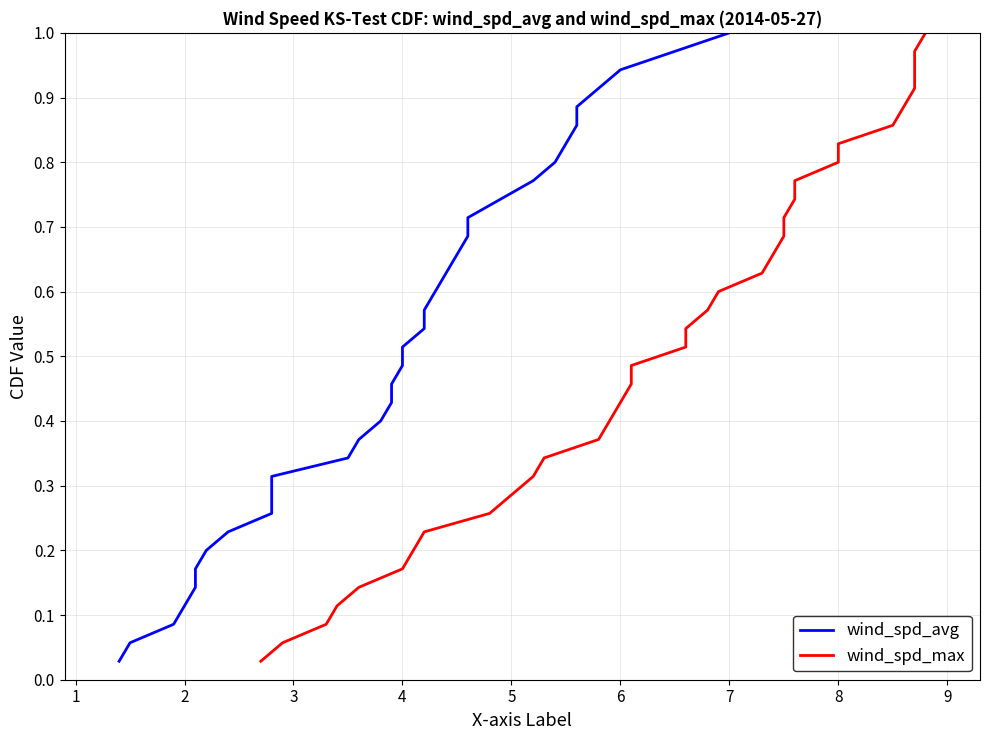

True or false: wind_spd_max and wind_spd_avg intersect in this chart.

False